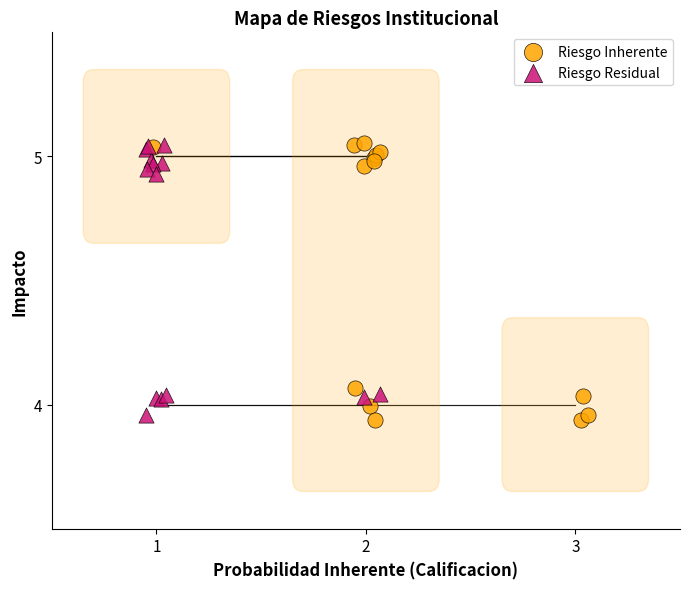

Which series has the largest Y range (max minus min)?

Riesgo Inherente